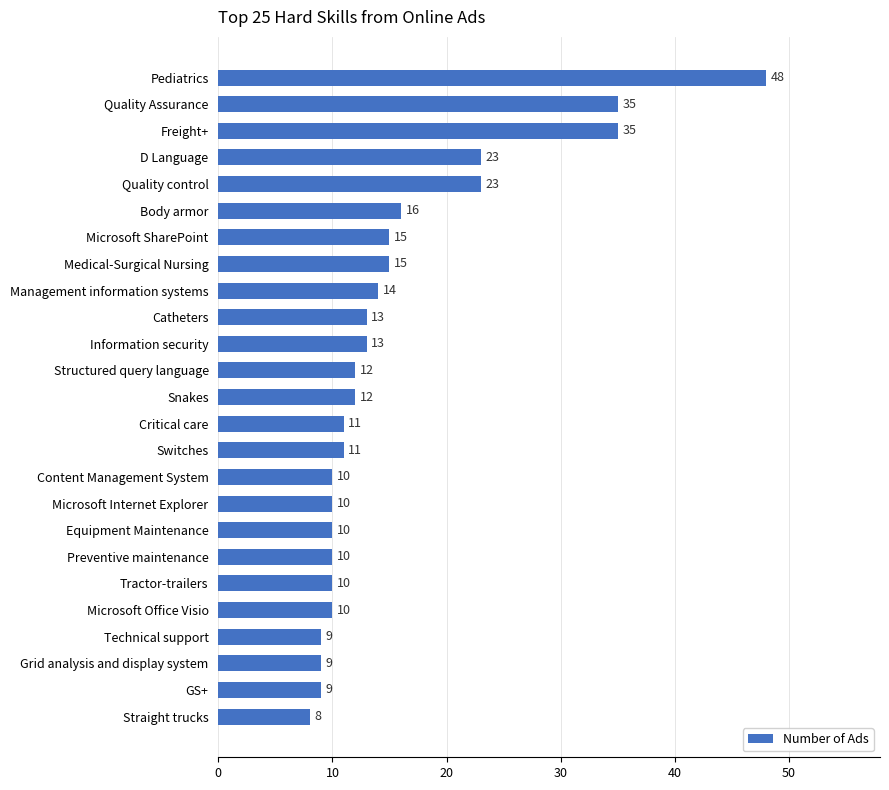

Which label corresponds to the smallest value in the chart?

Straight trucks